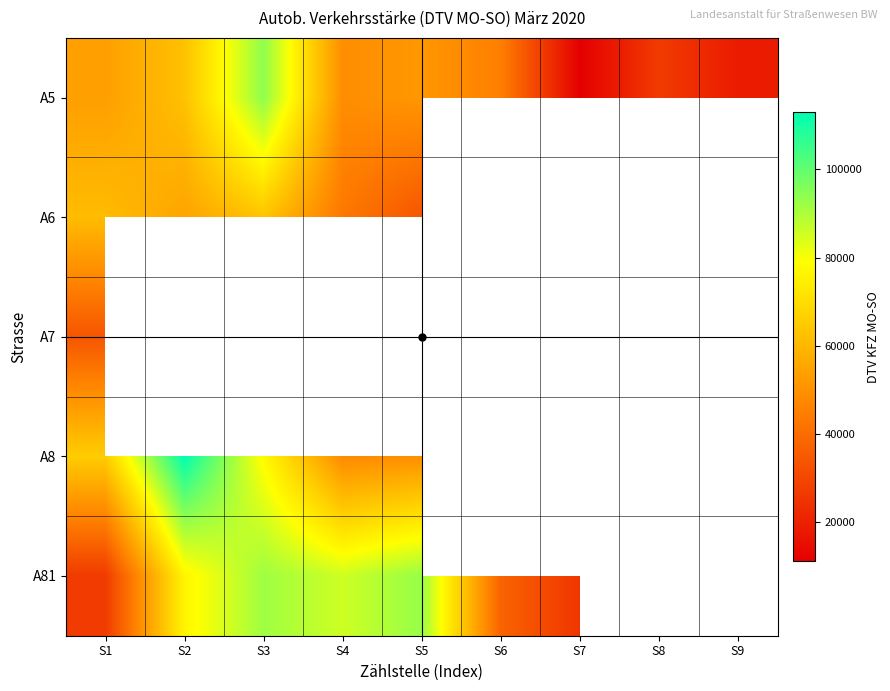

What is the minimum value for A8?

48006.0